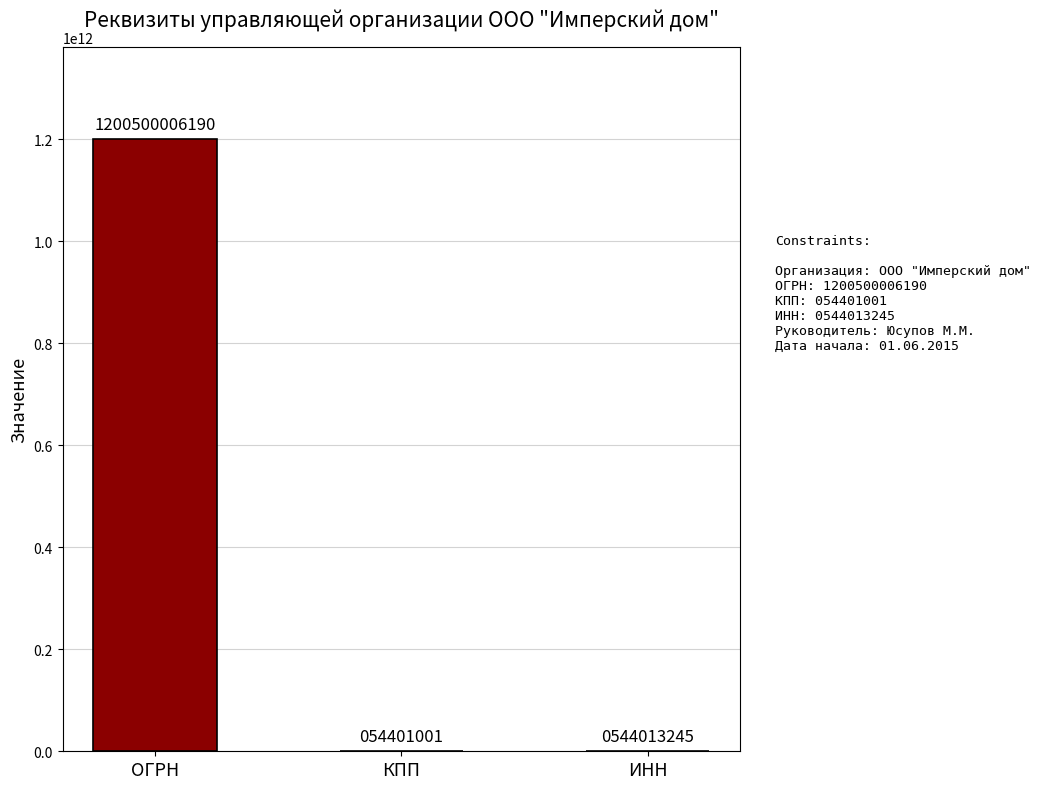

Is it true that the value at КПП is 54401001?

True